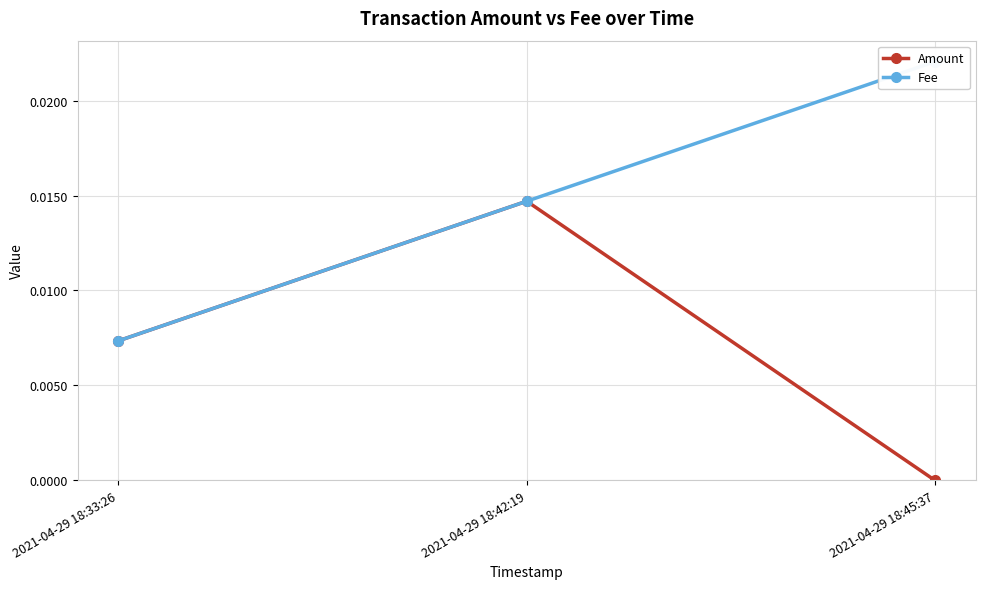

How many positive values does the Amount series have?

2